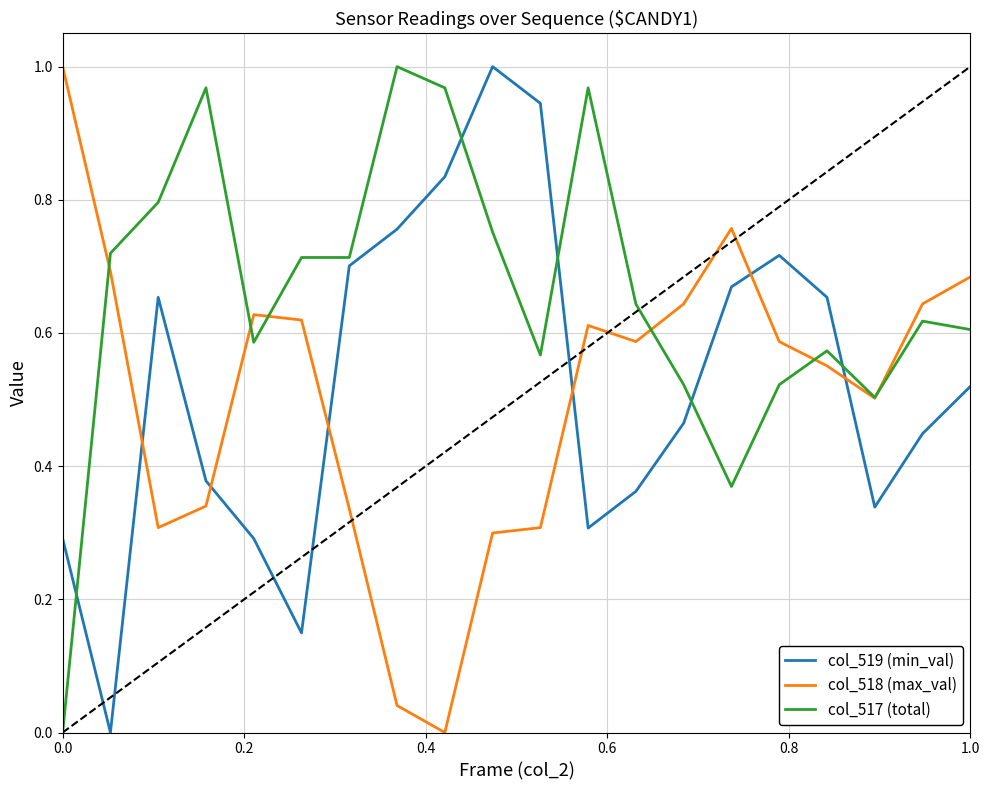

Which series ends up on top after the final intersection of col_519 (min_val) and col_518 (max_val)?

col_518 (max_val)